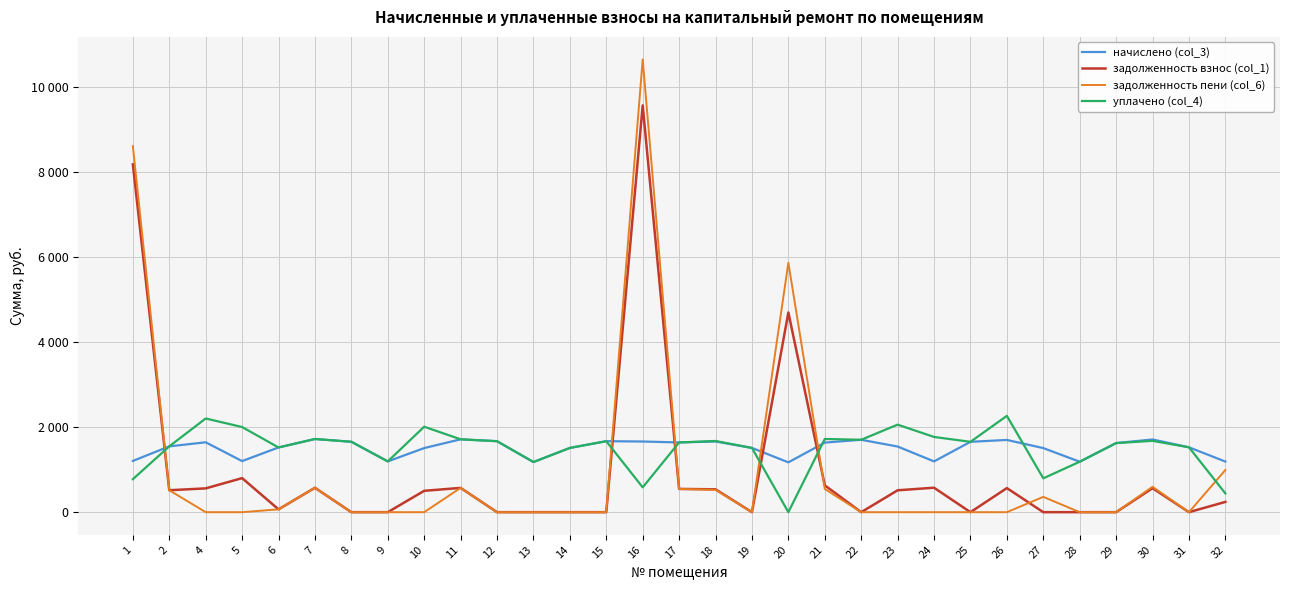

What is the difference between the maximum and second lowest values in the задолженность взнос (col_1) series?

9571.6